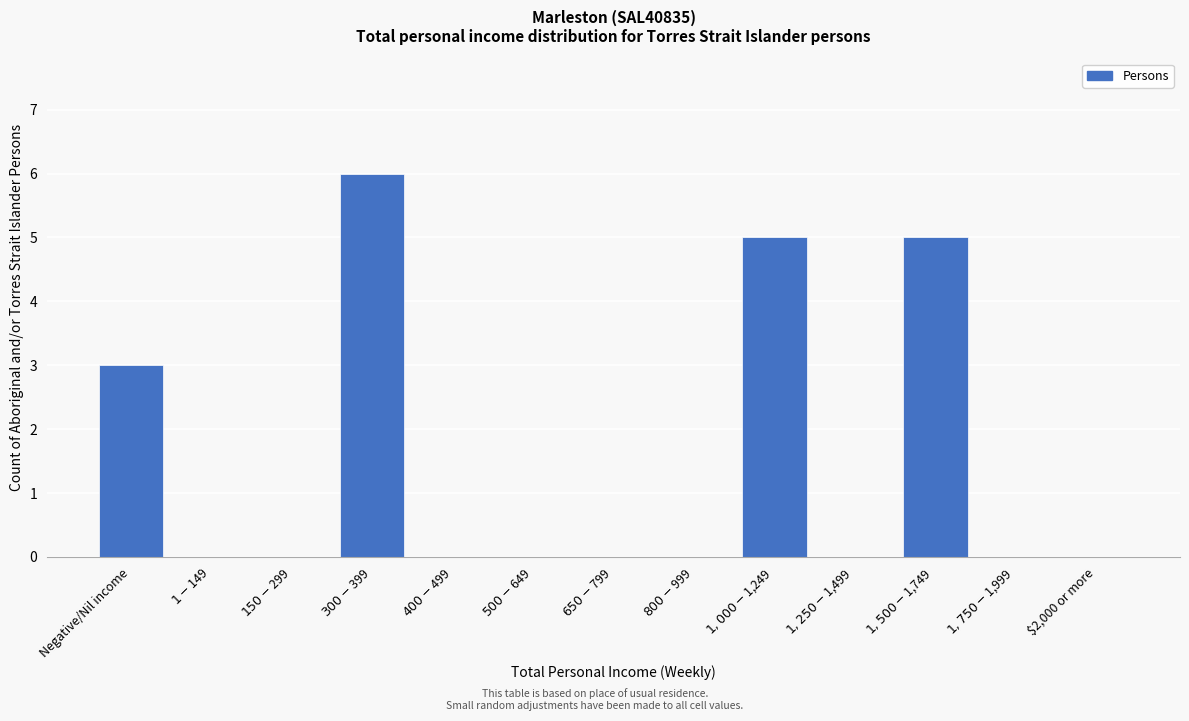

What is the maximum value shown in the chart?

6